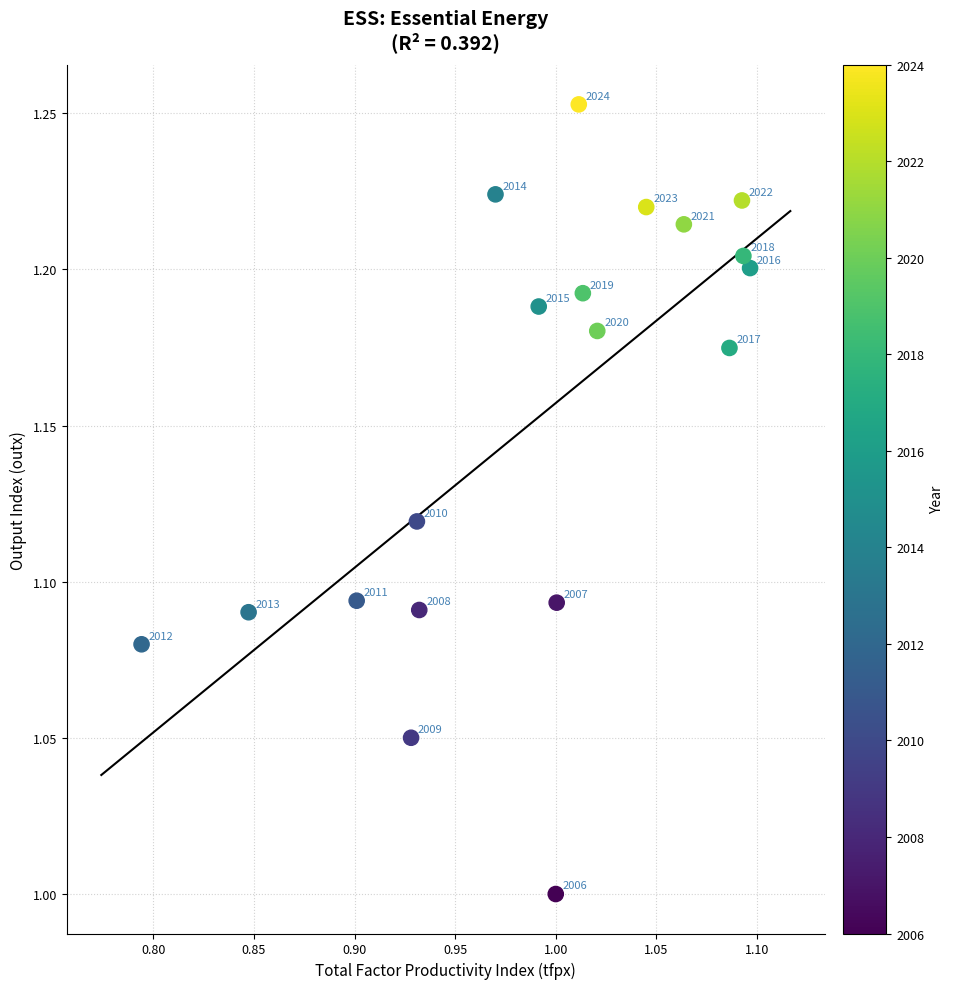

What Y value in the scatter plot is closest to 1?

1.0